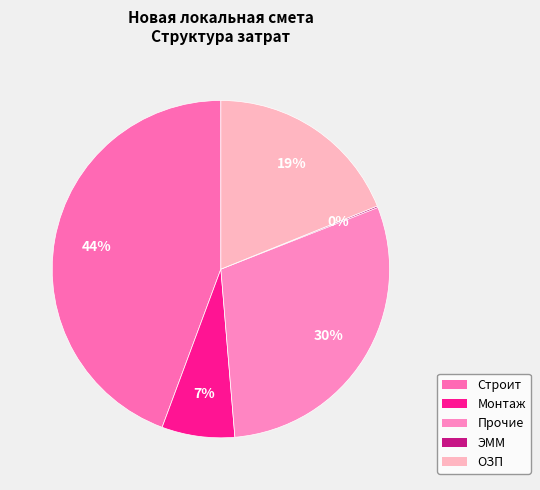

Does Прочие account for over 50% of the chart?

No